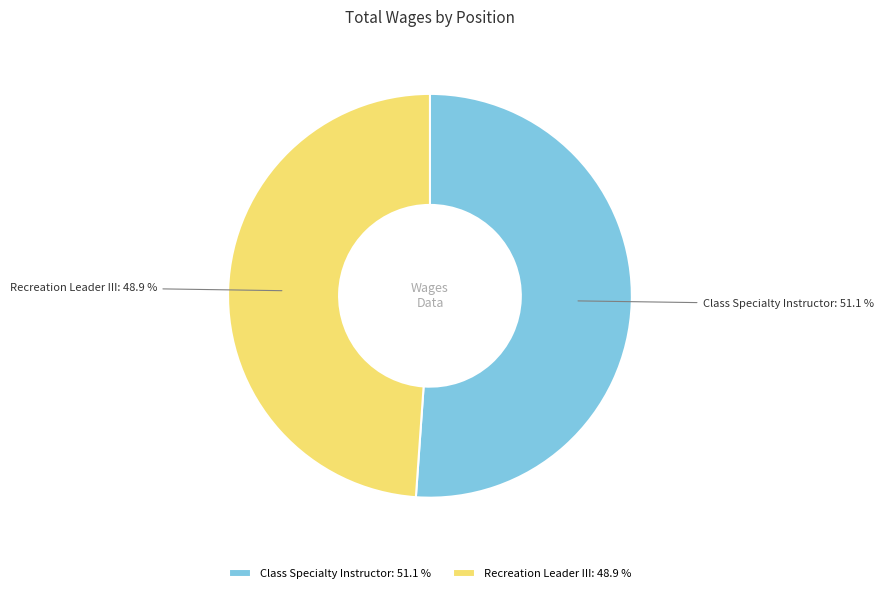

The Class Specialty Instructor slice represents 57% of the pie. True or false?

False